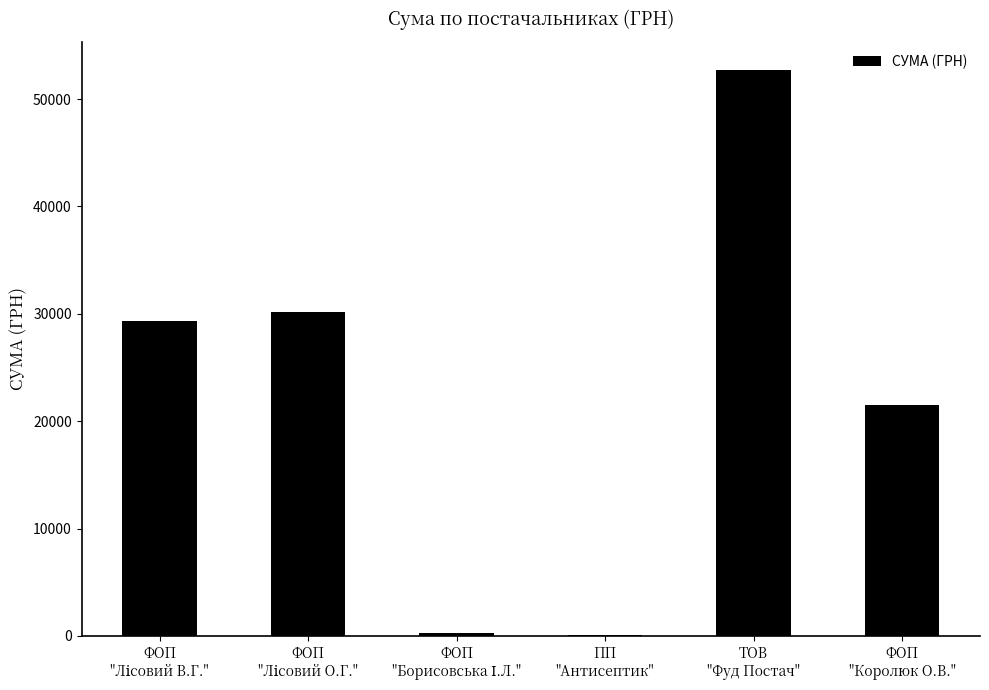

What is the greatest value displayed?

52674.8